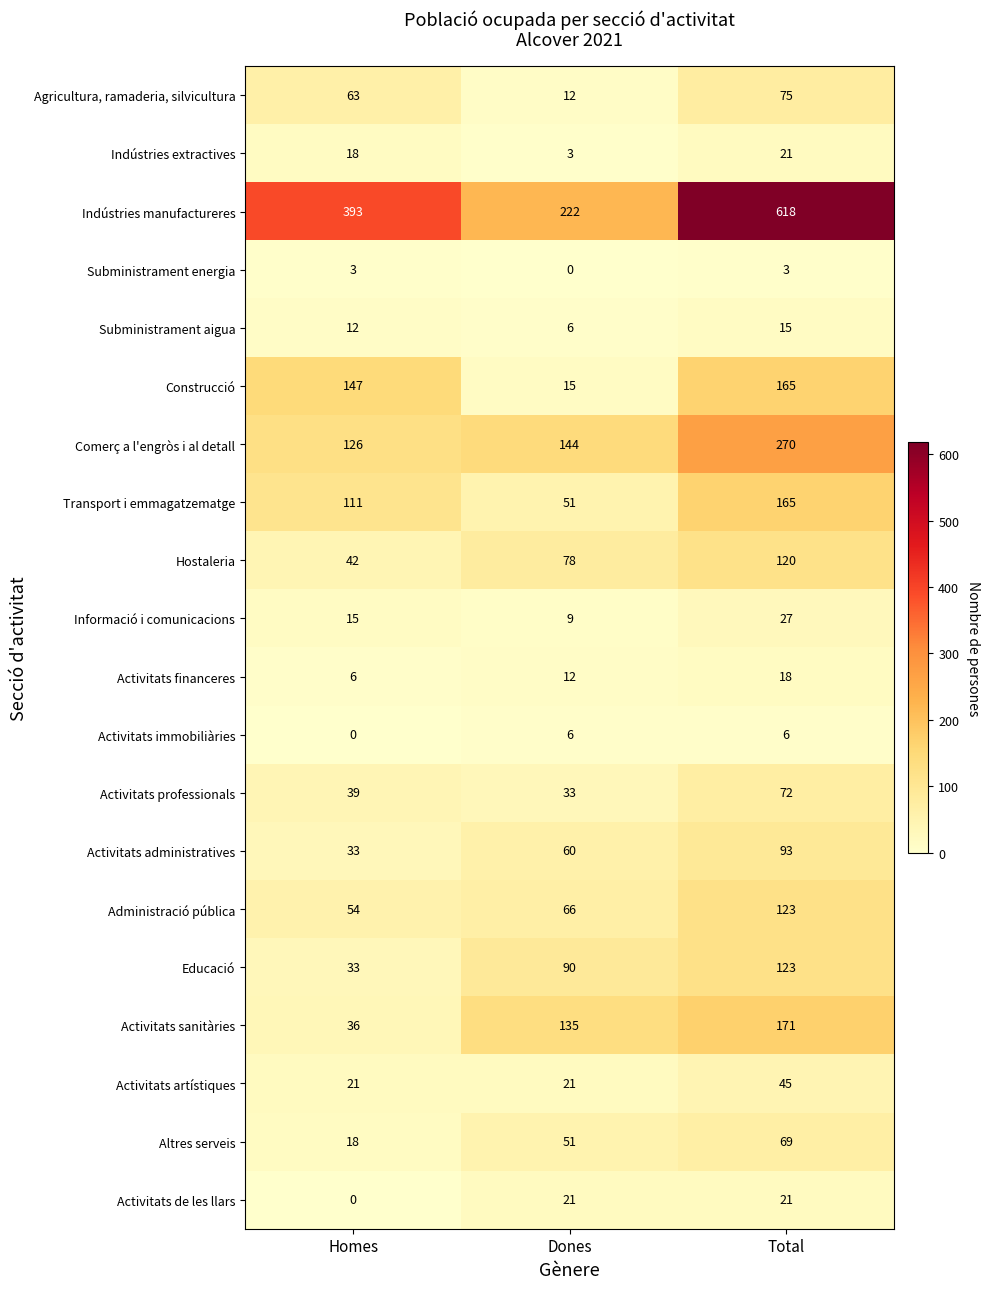

What is the average value of the Activitats professionals series?

48